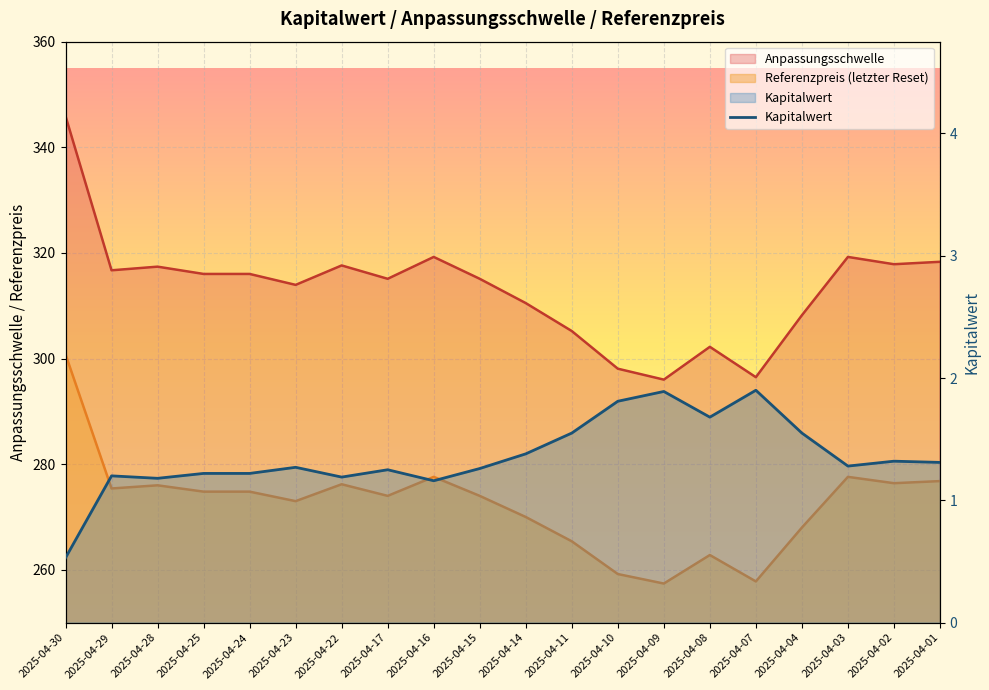

What is the value of the Kapitalwert point at the 4th from the left?

1.2